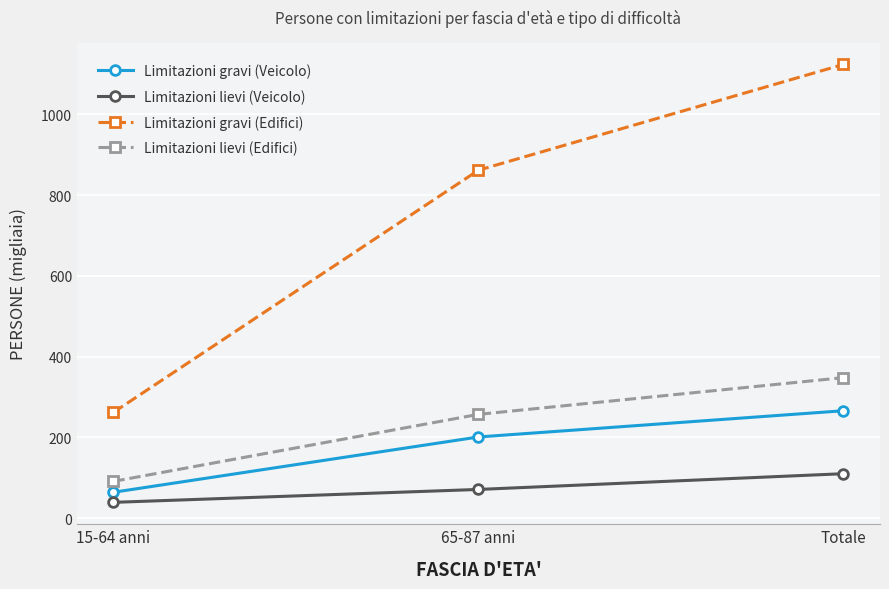

At which label is Limitazioni gravi (Veicolo) closest to 165?

65-87 anni